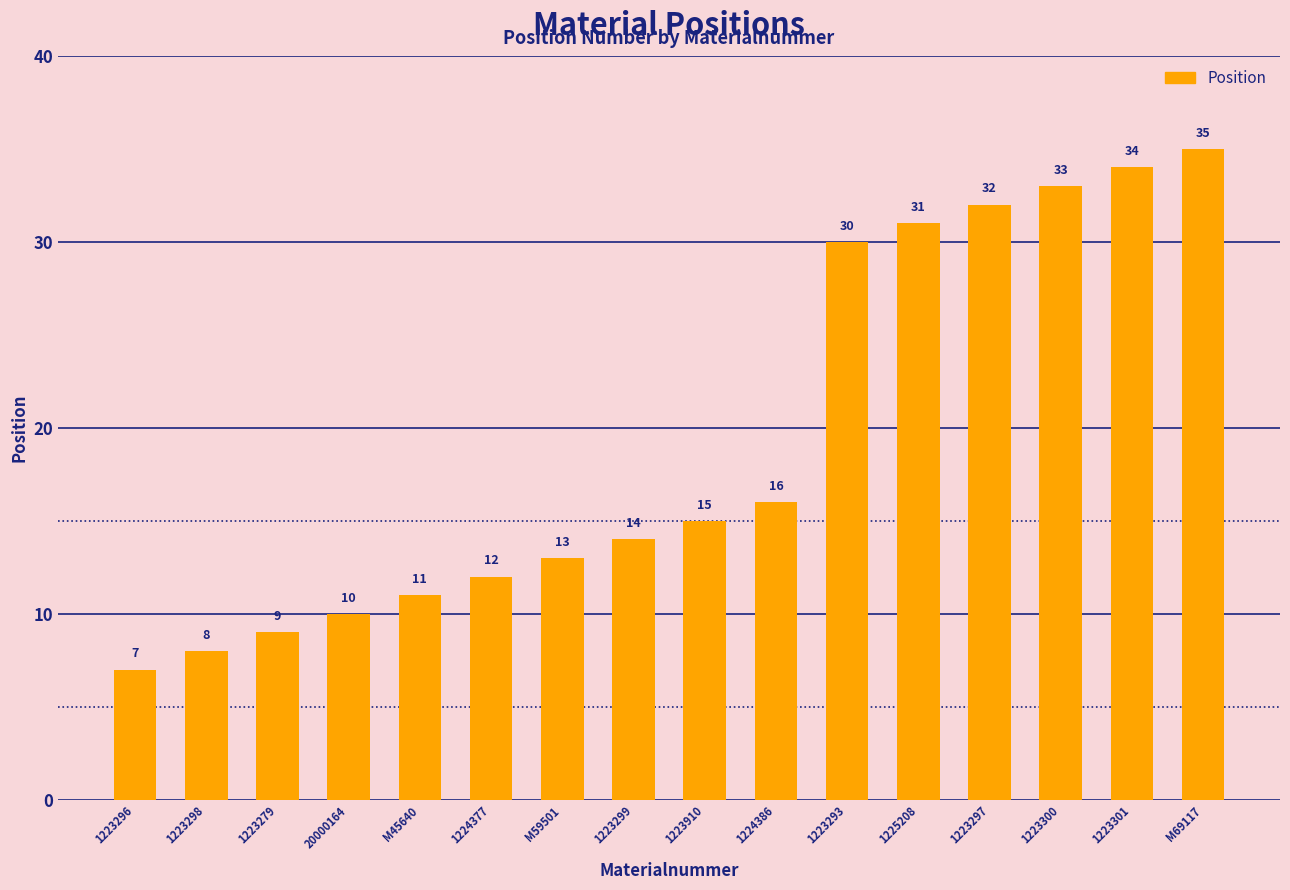

What is the difference between the maximum and minimum values?

28